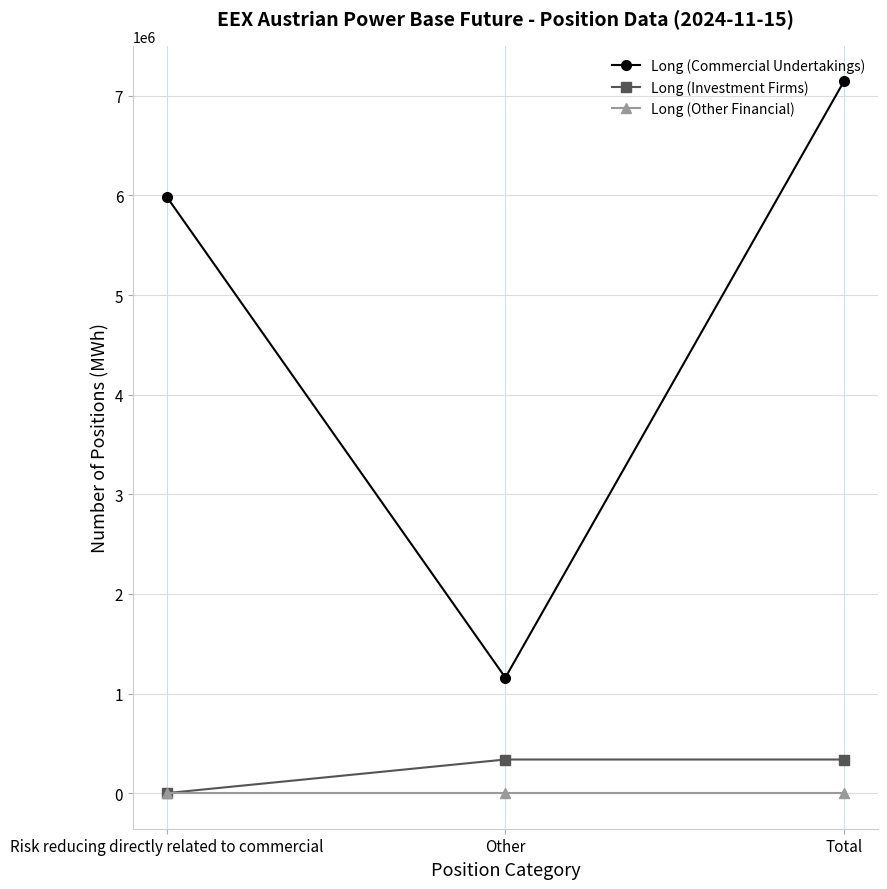

What is the sum of the Long (Investment Firms) values at Total and Risk reducing directly related to commercial?

337525